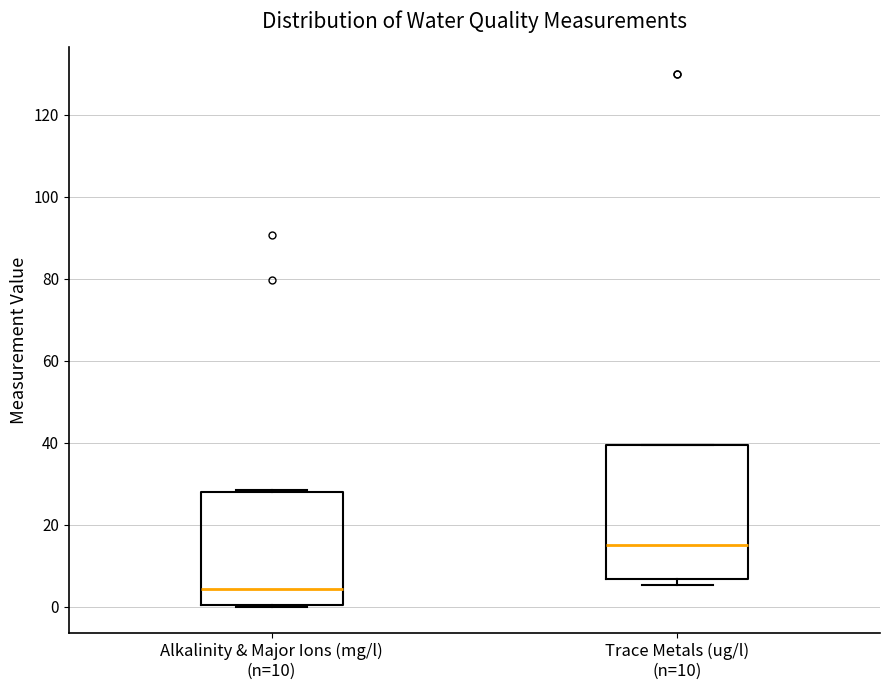

Comparing the boxes themselves (not the whiskers), which one is the tallest?

Trace Metals (ug/l) (n=10)